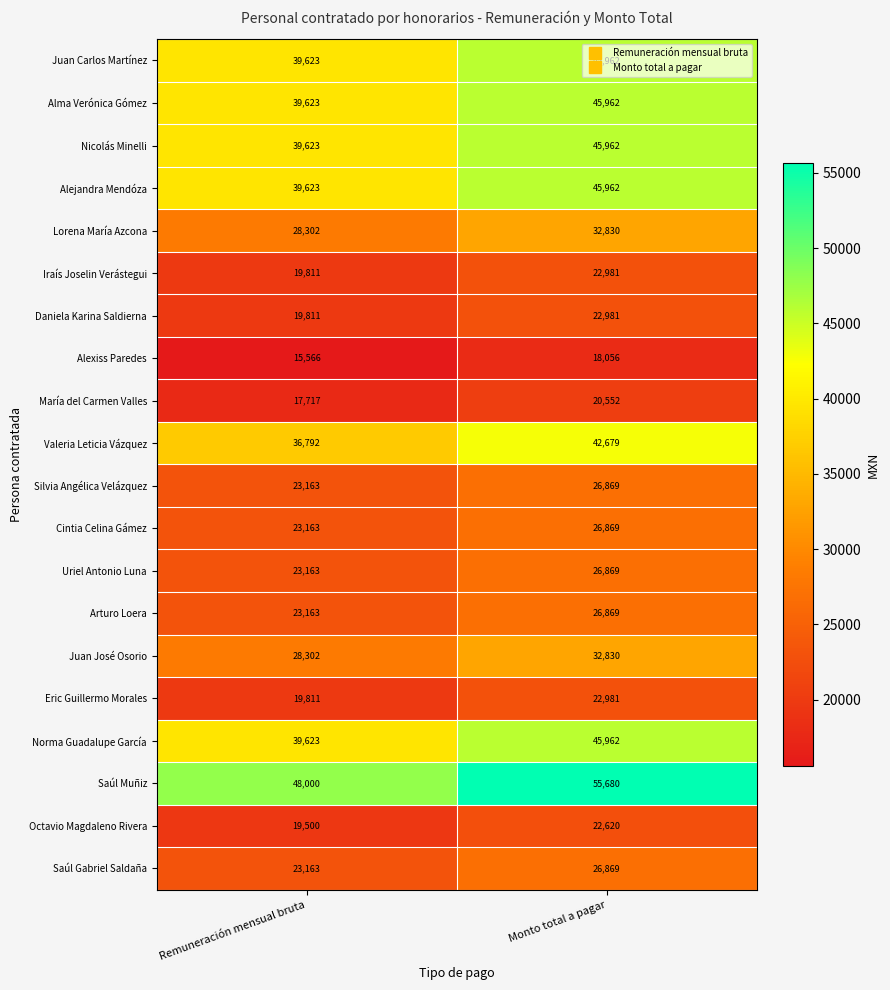

List the labels in order of Nicolás Minelli value, largest first.

Monto total a pagar, Remuneración mensual bruta